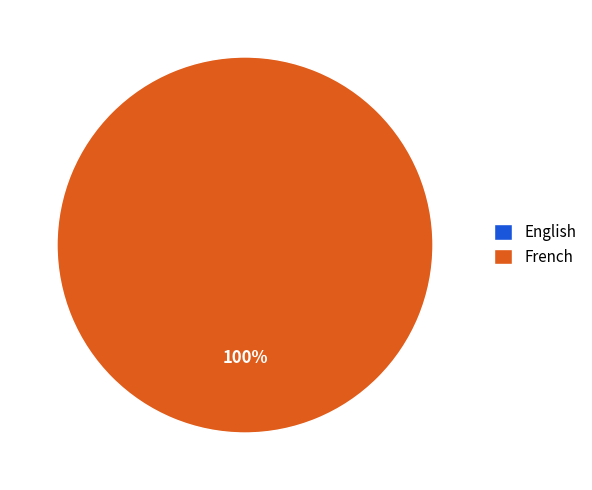

Between French and English, which is larger?

French